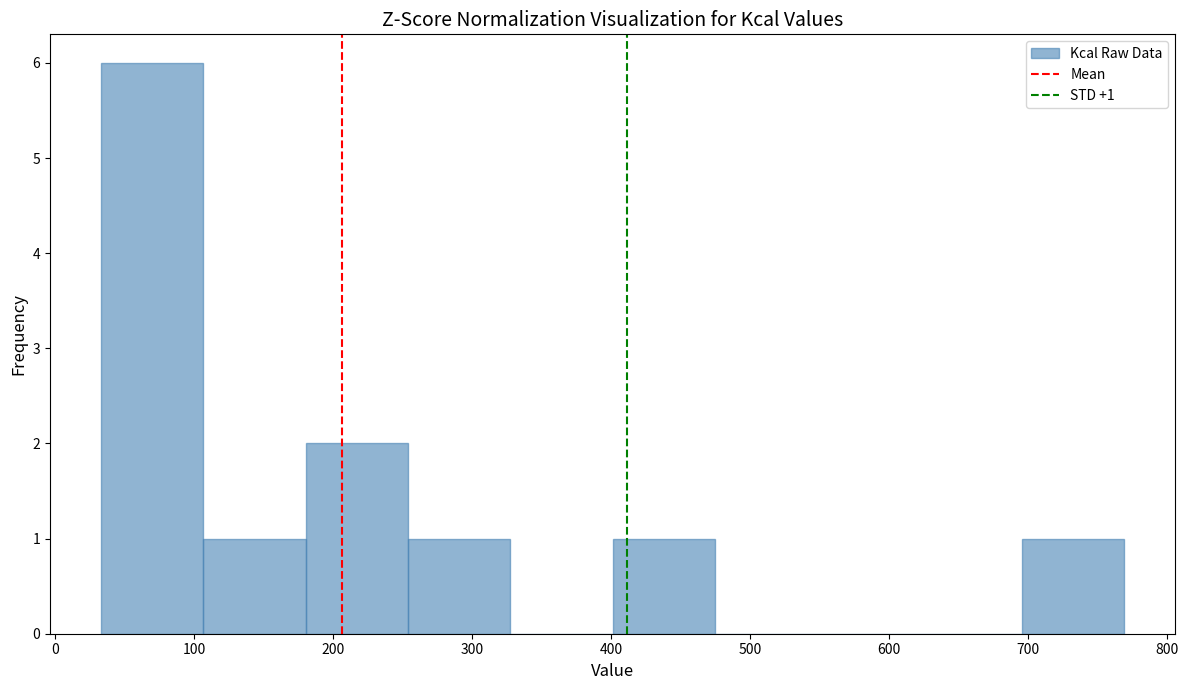

Which range on the x-axis has the tallest bar?

30 to 110